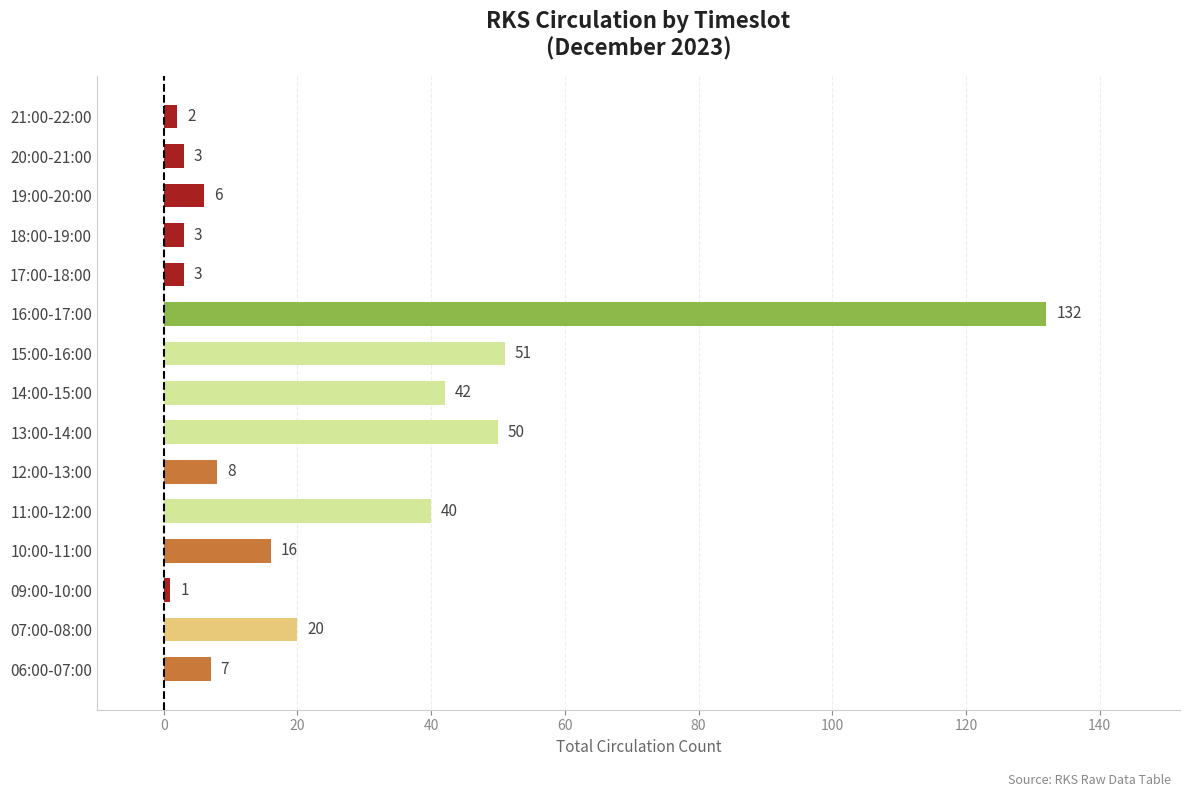

Reading bottom to top, transcribe all the data shown in this chart.

7	20	1	16	40	8	50	42	51	132	3	3	6	3	2